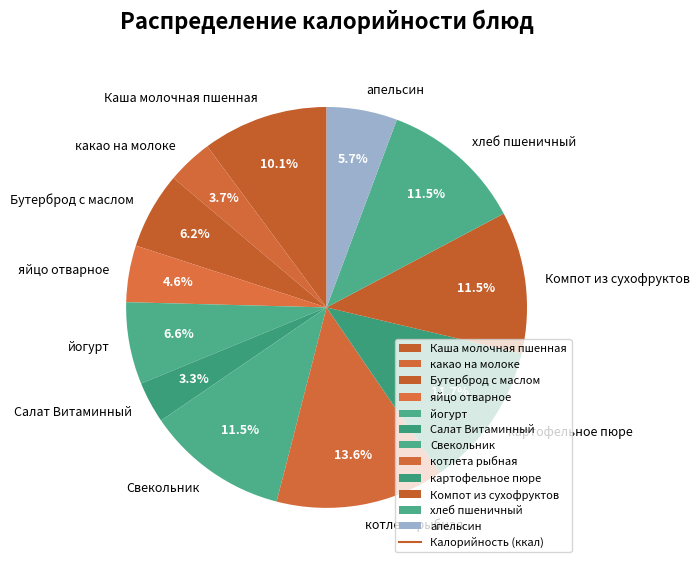

What is the ratio of the value at йогурт to the value at Компот из сухофруктов?

0.6